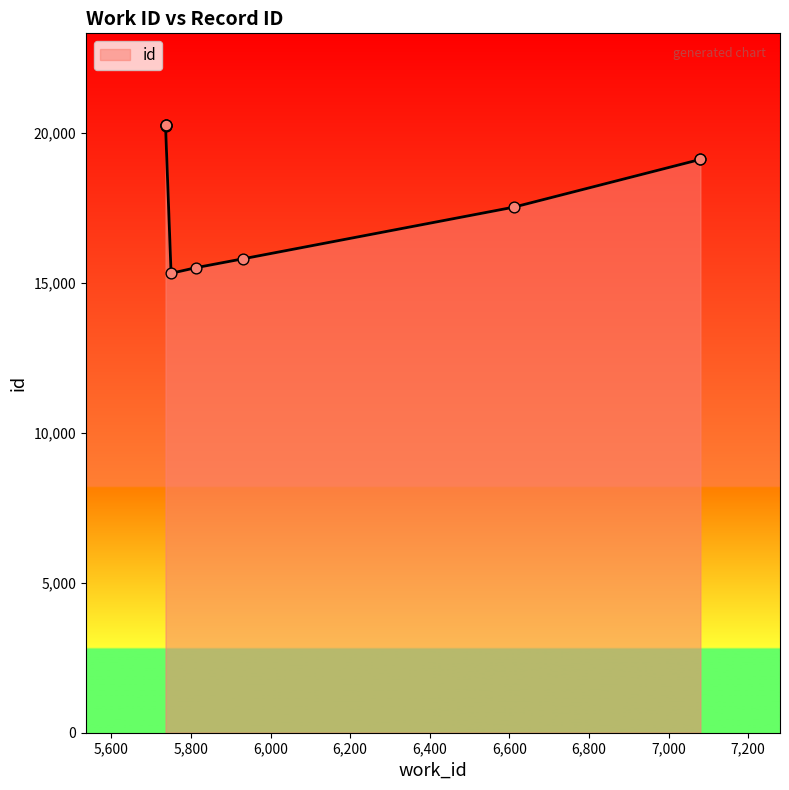

Which has a higher value, 5736 or 5736?

5736